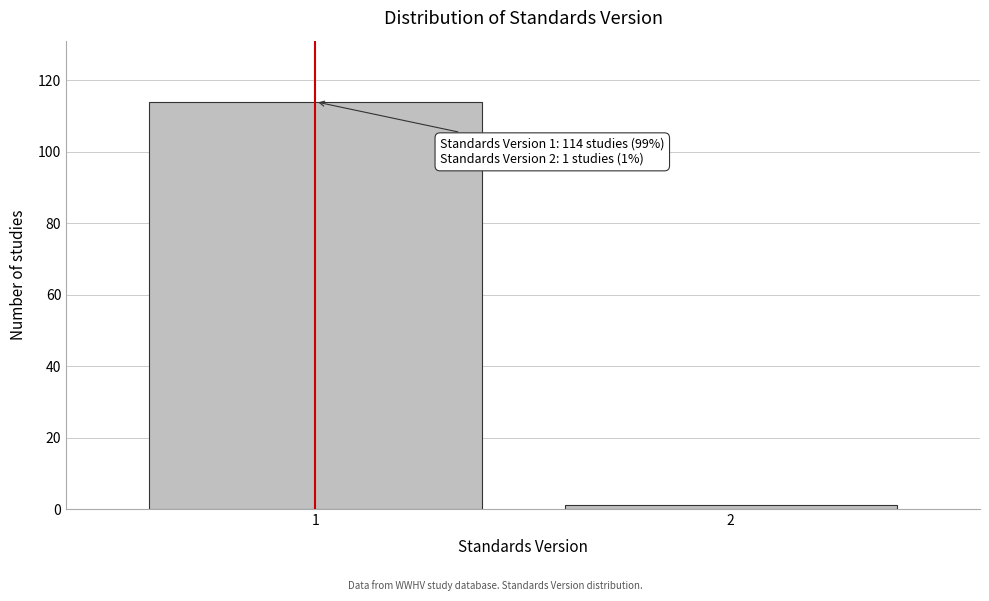

Reading right to left, what are all the values shown in this chart?

1	114